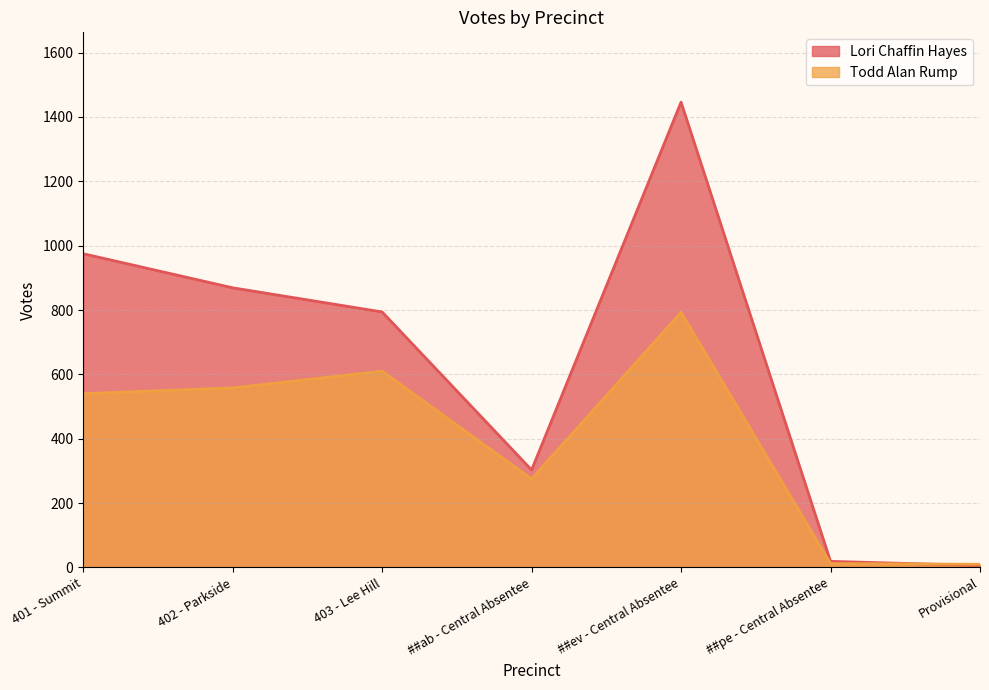

The Todd Alan Rump series shows 10 at Provisional. True or false?

True